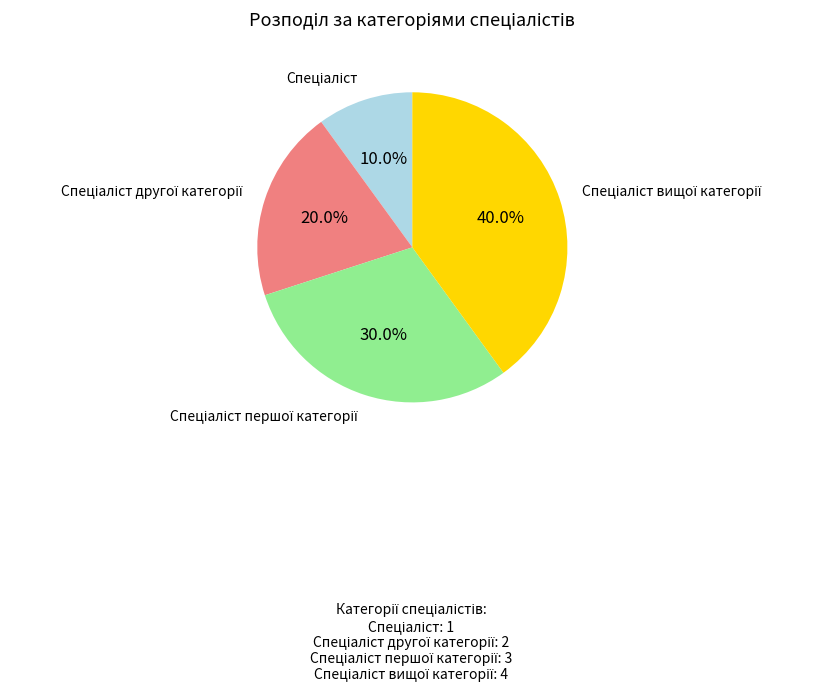

Does any single category account for the majority?

No